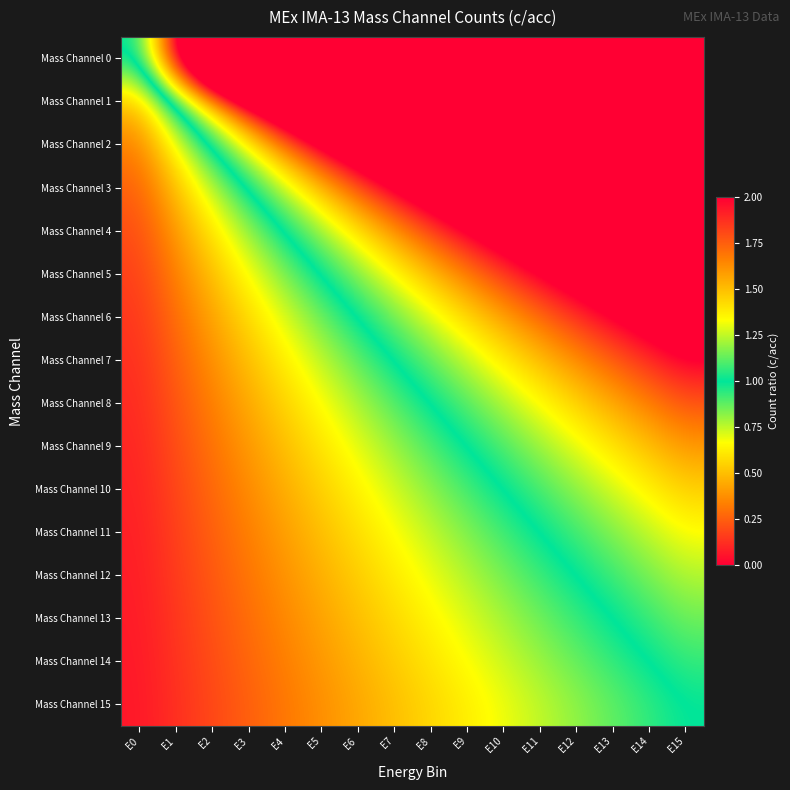

Reading left to right, what are all the values shown in this chart?

Mass Channel 0: E0=1.0	E1=2.0	E2=3.0	E3=4.0	E4=5.0	E5=6.0	E6=7.0	E7=8.0	E8=9.0	E9=10.0	E10=11.0	E11=12.0	E12=13.0	E13=14.0	E14=15.0	E15=16.0
Mass Channel 1: E0=0.5	E1=1.0	E2=1.5	E3=2.0	E4=2.5	E5=3.0	E6=3.5	E7=4.0	E8=4.5	E9=5.0	E10=5.5	E11=6.0	E12=6.5	E13=7.0	E14=7.5	E15=8.0
Mass Channel 2: E0=0.3	E1=0.7	E2=1.0	E3=1.3	E4=1.7	E5=2.0	E6=2.3	E7=2.7	E8=3.0	E9=3.3	E10=3.7	E11=4.0	E12=4.3	E13=4.7	E14=5.0	E15=5.3
Mass Channel 3: E0=0.2	E1=0.5	E2=0.7	E3=1.0	E4=1.2	E5=1.5	E6=1.7	E7=2.0	E8=2.2	E9=2.5	E10=2.7	E11=3.0	E12=3.2	E13=3.5	E14=3.7	E15=4.0
Mass Channel 4: E0=0.2	E1=0.4	E2=0.6	E3=0.8	E4=1.0	E5=1.2	E6=1.4	E7=1.6	E8=1.8	E9=2.0	E10=2.2	E11=2.4	E12=2.6	E13=2.8	E14=3.0	E15=3.2
Mass Channel 5: E0=0.2	E1=0.3	E2=0.5	E3=0.7	E4=0.8	E5=1.0	E6=1.2	E7=1.3	E8=1.5	E9=1.7	E10=1.8	E11=2.0	E12=2.2	E13=2.3	E14=2.5	E15=2.7
Mass Channel 6: E0=0.1	E1=0.3	E2=0.4	E3=0.6	E4=0.7	E5=0.9	E6=1.0	E7=1.1	E8=1.3	E9=1.4	E10=1.6	E11=1.7	E12=1.9	E13=2.0	E14=2.1	E15=2.3
Mass Channel 7: E0=0.1	E1=0.2	E2=0.4	E3=0.5	E4=0.6	E5=0.7	E6=0.9	E7=1.0	E8=1.1	E9=1.2	E10=1.4	E11=1.5	E12=1.6	E13=1.7	E14=1.9	E15=2.0
Mass Channel 8: E0=0.1	E1=0.2	E2=0.3	E3=0.4	E4=0.6	E5=0.7	E6=0.8	E7=0.9	E8=1.0	E9=1.1	E10=1.2	E11=1.3	E12=1.4	E13=1.6	E14=1.7	E15=1.8
Mass Channel 9: E0=0.1	E1=0.2	E2=0.3	E3=0.4	E4=0.5	E5=0.6	E6=0.7	E7=0.8	E8=0.9	E9=1.0	E10=1.1	E11=1.2	E12=1.3	E13=1.4	E14=1.5	E15=1.6
Mass Channel 10: E0=0.1	E1=0.2	E2=0.3	E3=0.4	E4=0.5	E5=0.5	E6=0.6	E7=0.7	E8=0.8	E9=0.9	E10=1.0	E11=1.1	E12=1.2	E13=1.3	E14=1.4	E15=1.5
Mass Channel 11: E0=0.1	E1=0.2	E2=0.2	E3=0.3	E4=0.4	E5=0.5	E6=0.6	E7=0.7	E8=0.7	E9=0.8	E10=0.9	E11=1.0	E12=1.1	E13=1.2	E14=1.2	E15=1.3
Mass Channel 12: E0=0.1	E1=0.2	E2=0.2	E3=0.3	E4=0.4	E5=0.5	E6=0.5	E7=0.6	E8=0.7	E9=0.8	E10=0.8	E11=0.9	E12=1.0	E13=1.1	E14=1.2	E15=1.2
Mass Channel 13: E0=0.1	E1=0.1	E2=0.2	E3=0.3	E4=0.4	E5=0.4	E6=0.5	E7=0.6	E8=0.6	E9=0.7	E10=0.8	E11=0.9	E12=0.9	E13=1.0	E14=1.1	E15=1.1
Mass Channel 14: E0=0.1	E1=0.1	E2=0.2	E3=0.3	E4=0.3	E5=0.4	E6=0.5	E7=0.5	E8=0.6	E9=0.7	E10=0.7	E11=0.8	E12=0.9	E13=0.9	E14=1.0	E15=1.1
Mass Channel 15: E0=0.1	E1=0.1	E2=0.2	E3=0.2	E4=0.3	E5=0.4	E6=0.4	E7=0.5	E8=0.6	E9=0.6	E10=0.7	E11=0.7	E12=0.8	E13=0.9	E14=0.9	E15=1.0